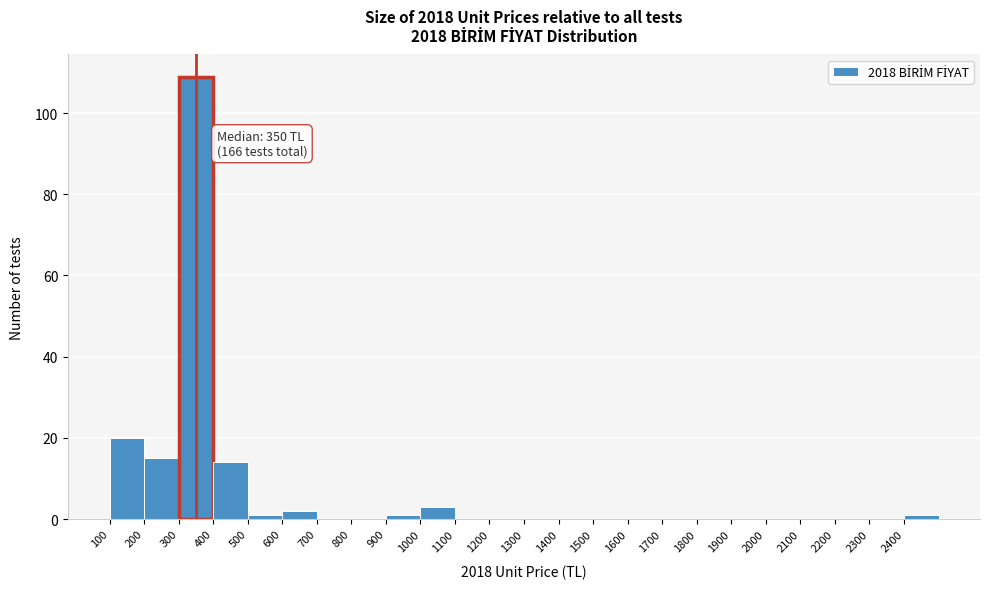

Over which range of the x-axis is the bar tallest?

300 to 400